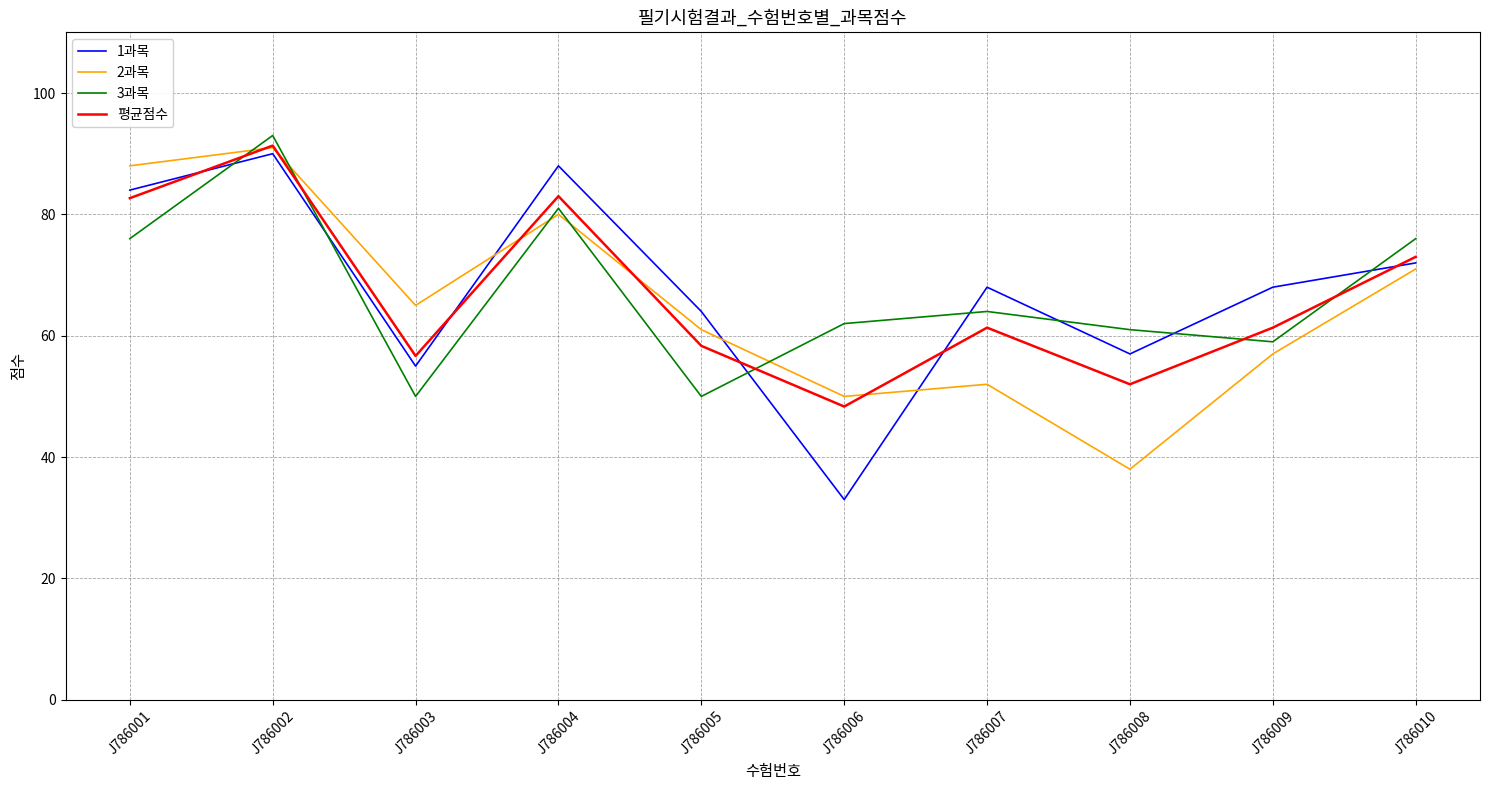

At which category does the chart reach its minimum across all series?

J786006